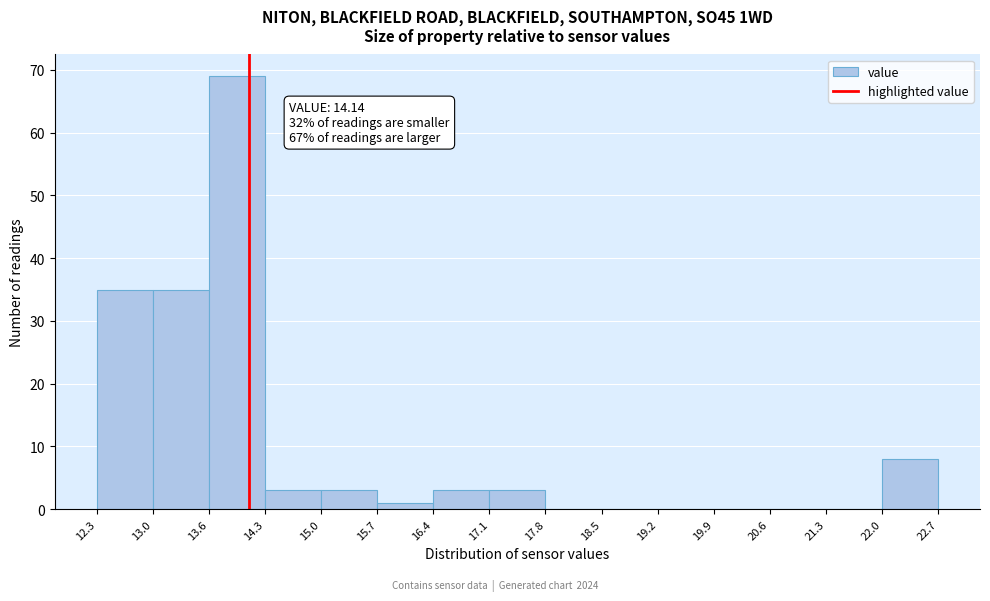

Which range on the x-axis has the tallest bar?

13.6 to 14.3